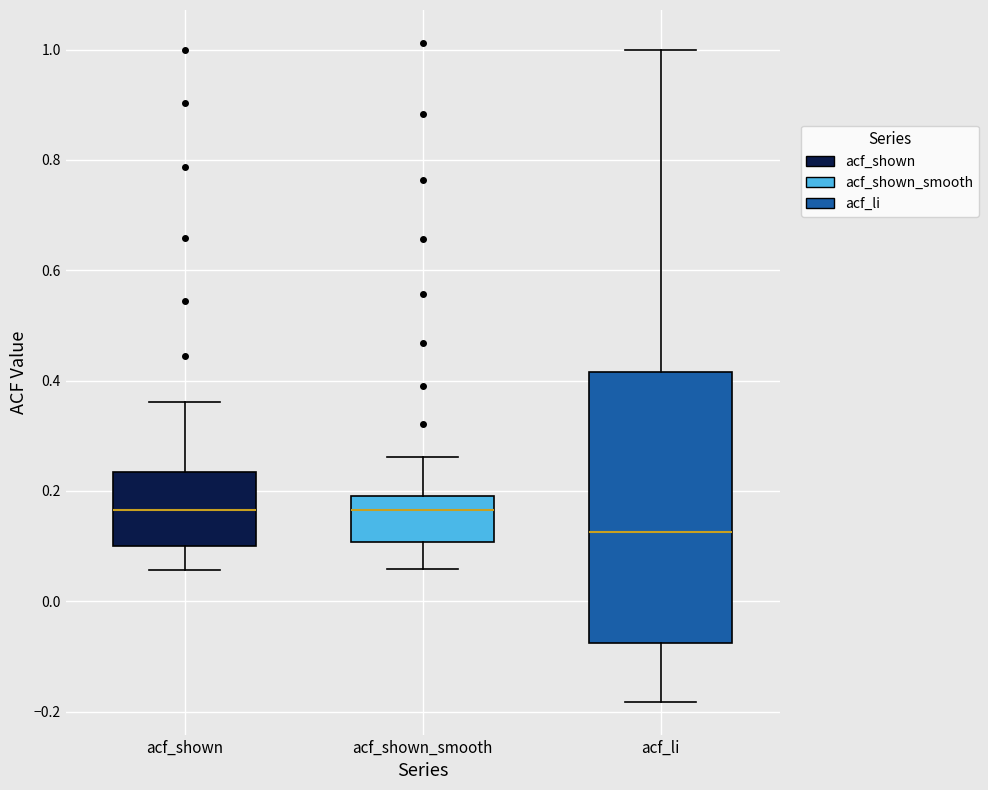

Reading left to right, read every box against the y-axis: the position of its median line, the range the box covers, and the ends of its whiskers. The values are not printed on the chart, so give them approximately, as read against the axis.

acf_shown: median 0.16, box 0.10 to 0.24, whiskers 0.06 to 0.36
acf_shown_smooth: median 0.16, box 0.10 to 0.20, whiskers 0.06 to 0.26
acf_li: median 0.12, box -0.08 to 0.42, whiskers -0.18 to 1.00